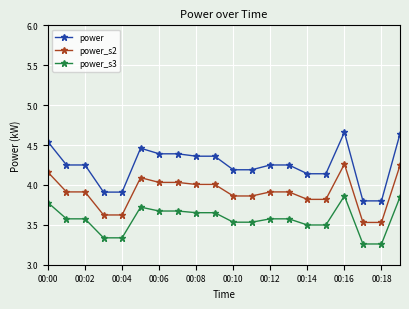

True or false: power has more than 0 points higher than both neighbors.

True